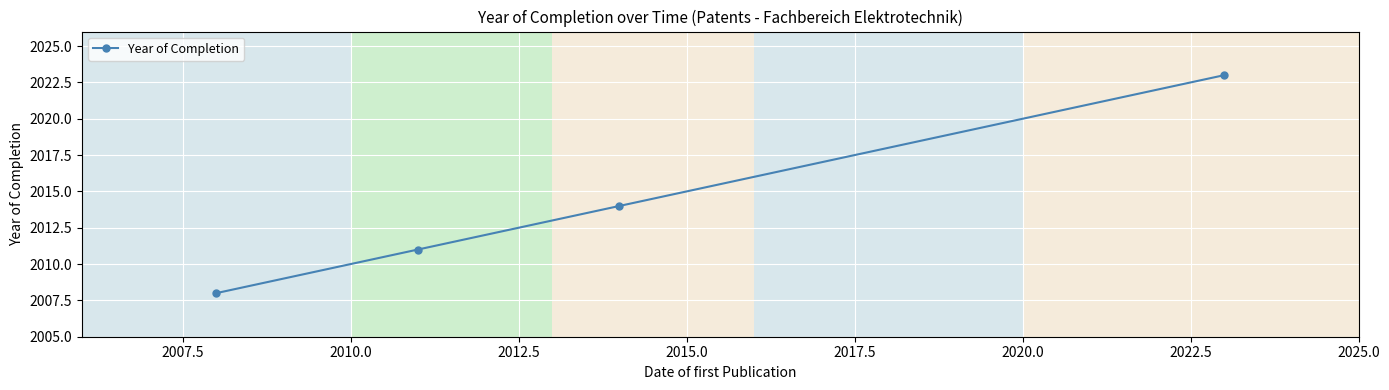

True or false: the data has more than 2 interior local peaks.

False